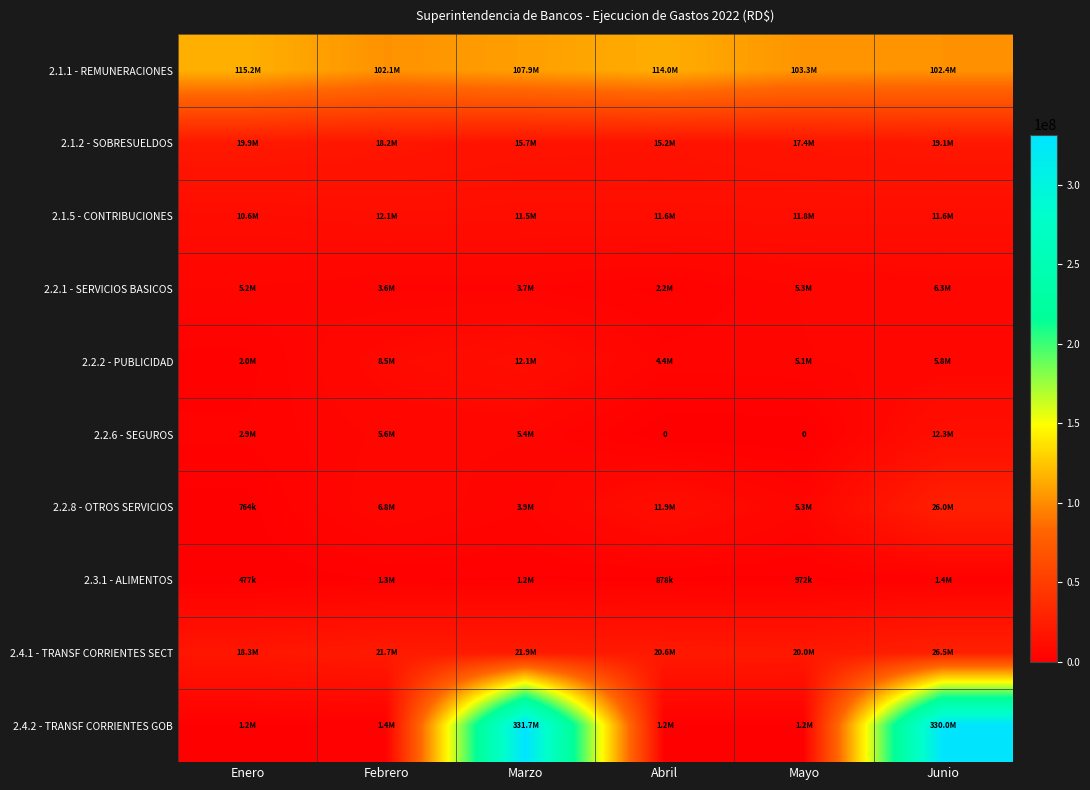

The 2.4.1 - TRANSF CORRIENTES SECT series shows 35816583 at Febrero. True or false?

False